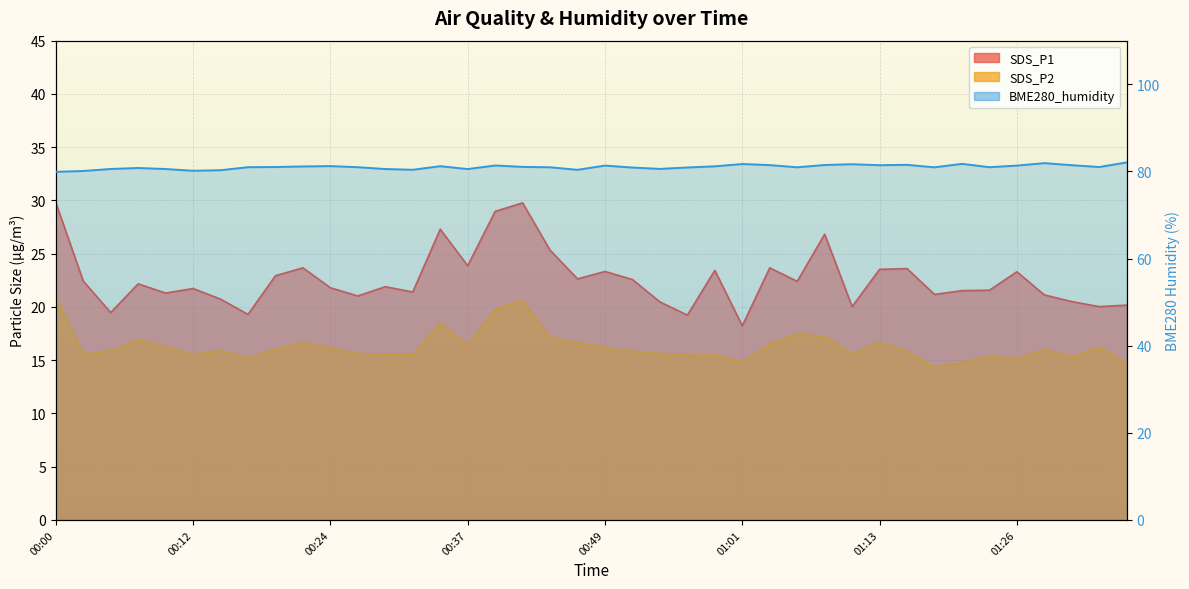

What is the difference between the second highest and second lowest values in the SDS_P2 series?

5.9